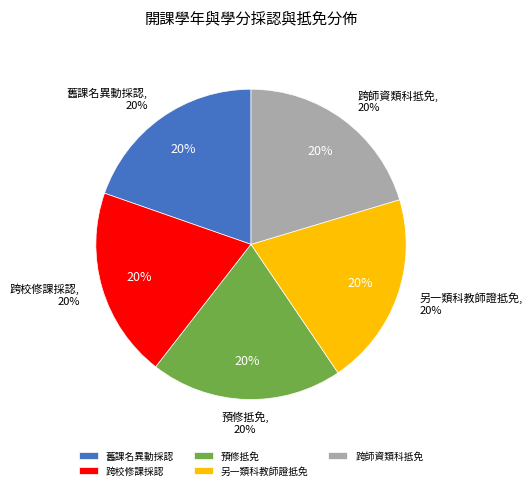

Combined, do 預修抵免 and 另一類科教師證抵免 account for over 50%?

No